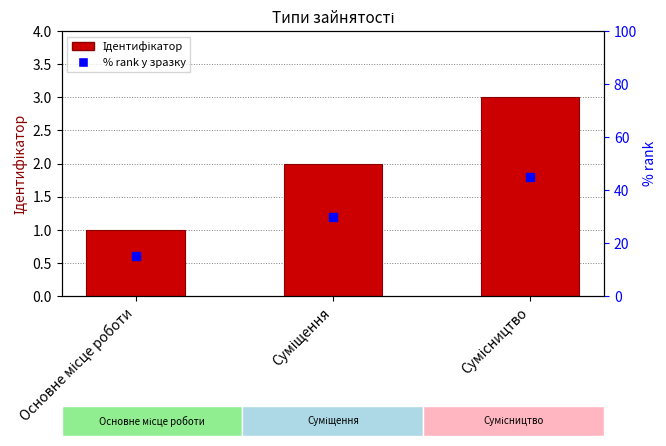

At which label is the value closest to 2?

Суміщення